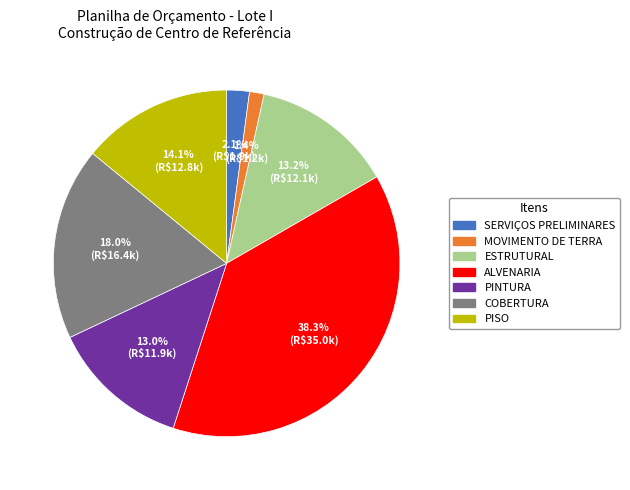

Between ESTRUTURAL and SERVIÇOS PRELIMINARES, which is larger?

ESTRUTURAL